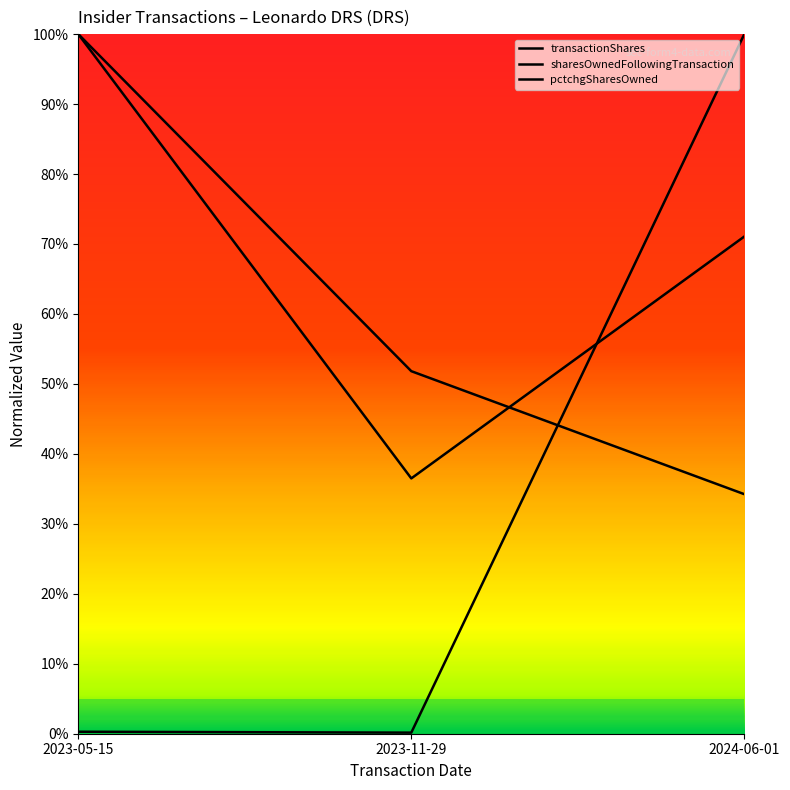

Reading right to left, what are all the values shown in this chart?

transactionShares: 71.1	36.5	100.0
sharesOwnedFollowingTransaction: 34.2	51.8	100.0
pctchgSharesOwned: 100.0	0.2	0.3